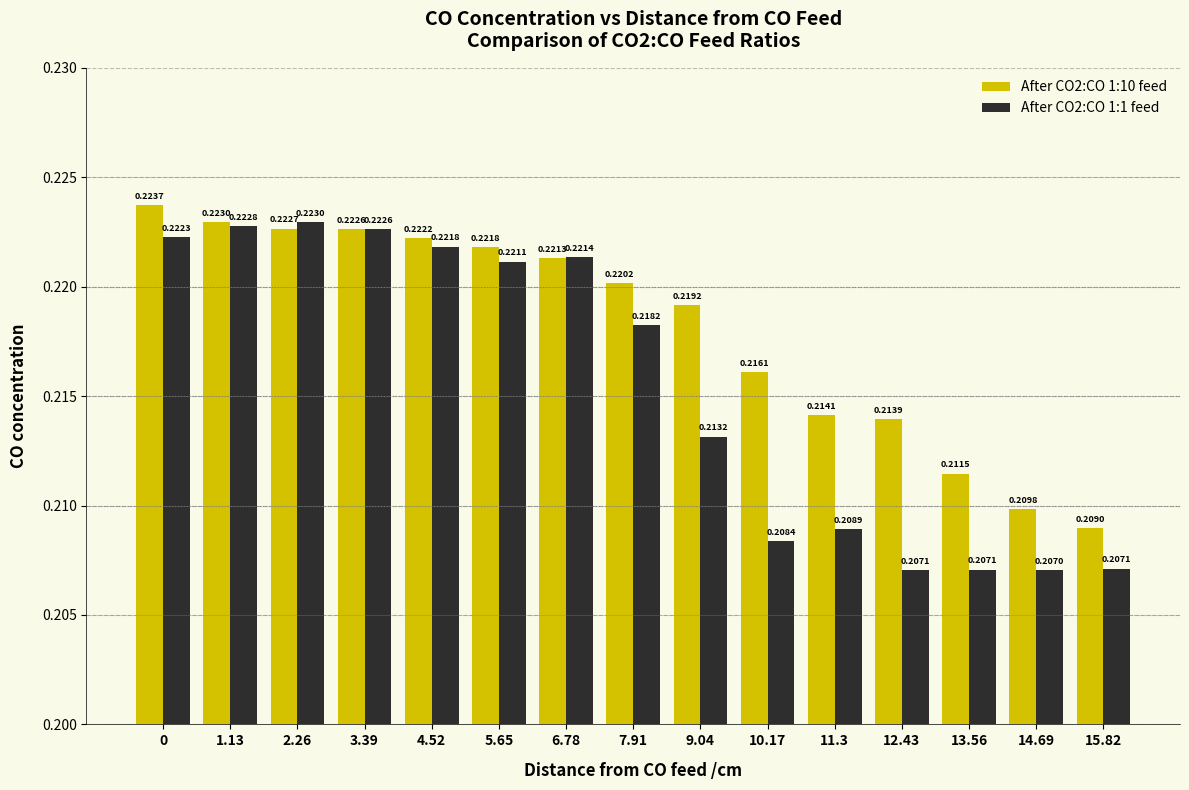

Rank the series by their maximum value, from lowest to highest.

After CO2:CO 1:1 feed, After CO2:CO 1:10 feed